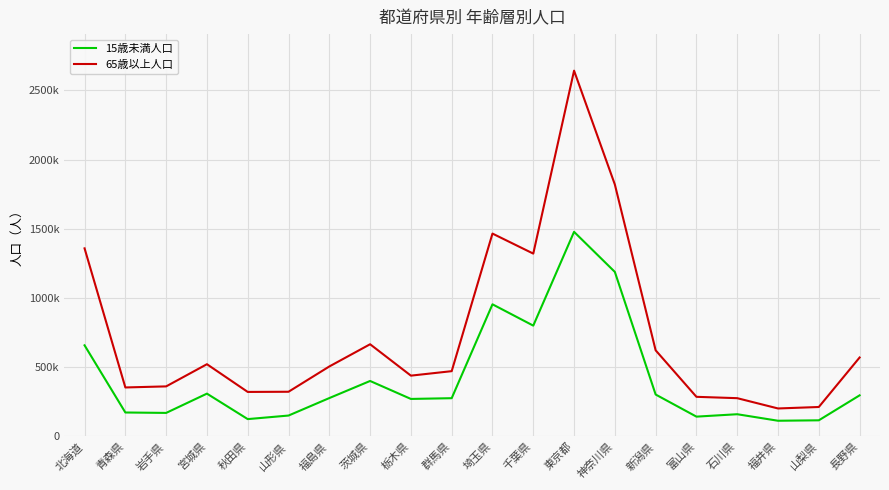

What are all the series names shown in the legend?

15歳未満人口, 65歳以上人口